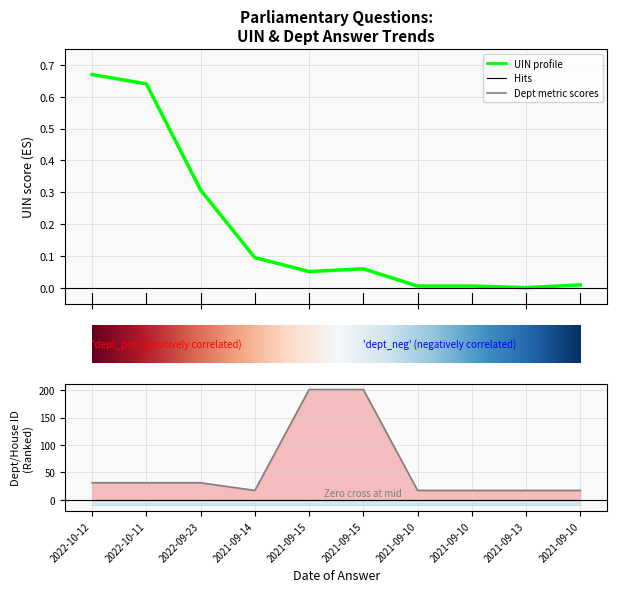

Rank the series by their maximum value, from highest to lowest.

answering dept id, uin